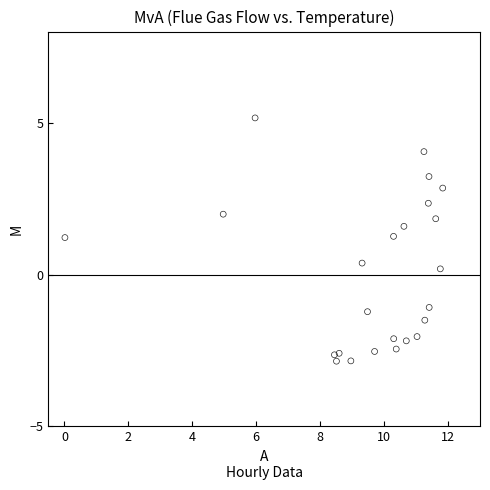

What is the range of Y values (max minus min)?

8.0